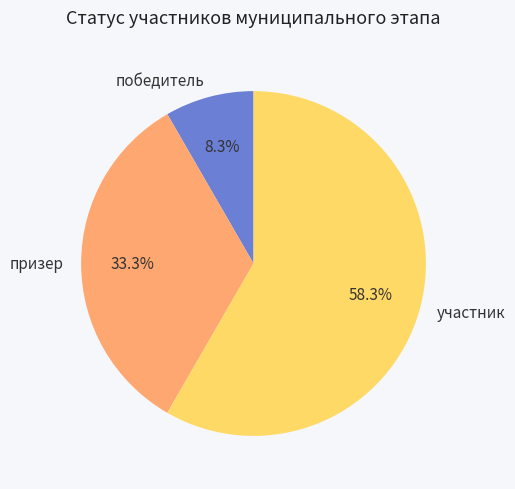

What is the smallest slice in the pie chart?

победитель